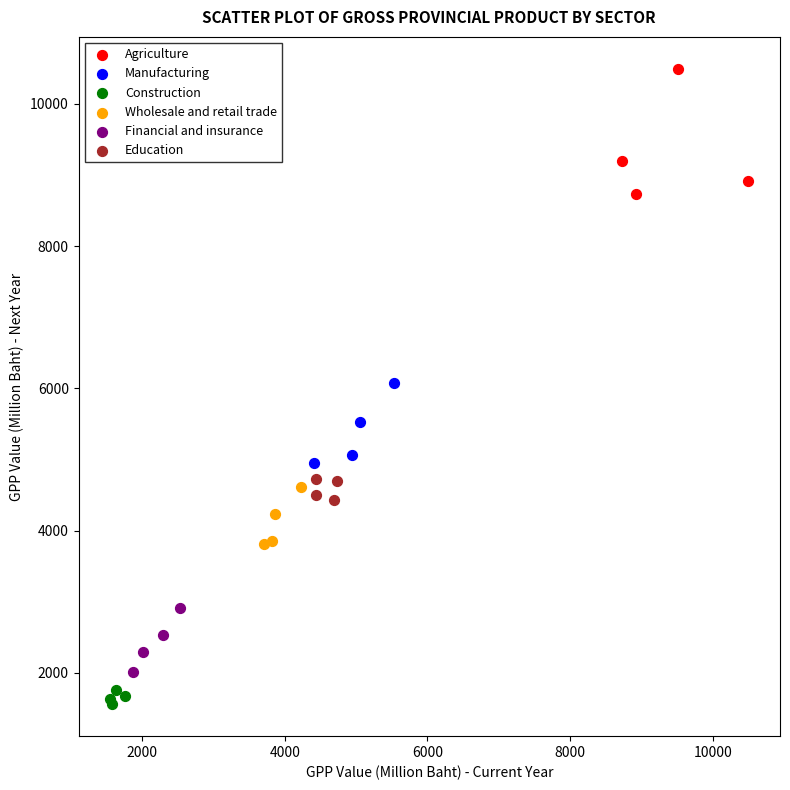

Which series has the widest spread of Y values?

Agriculture